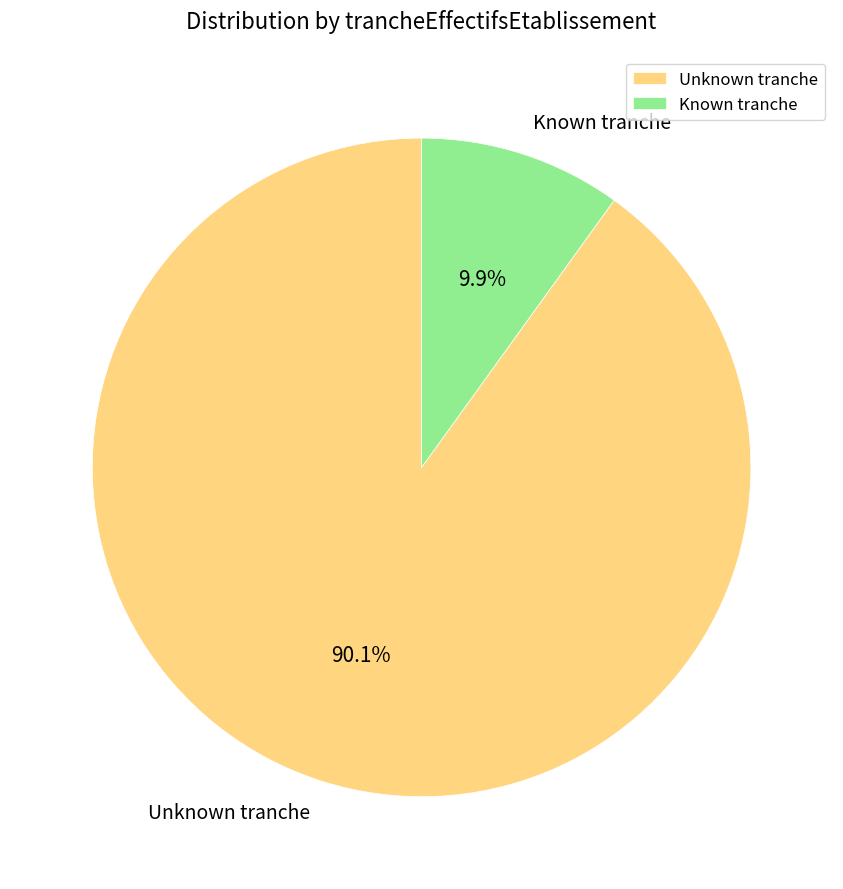

Count the number of slices in the pie.

2